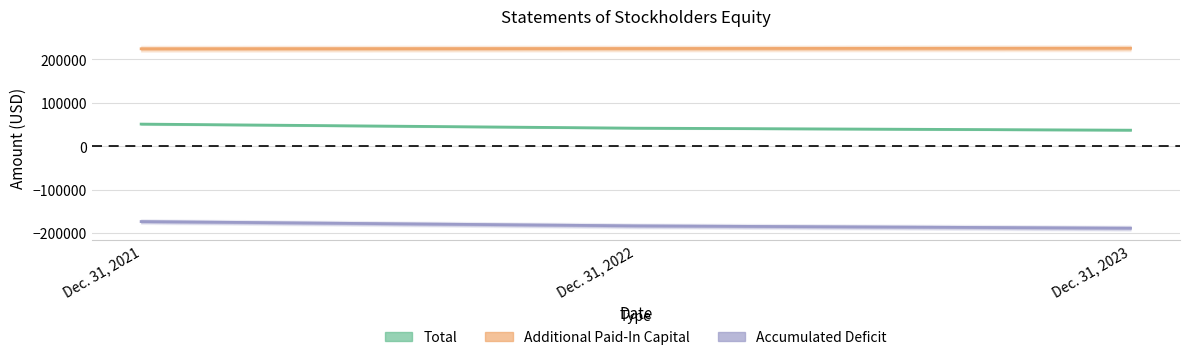

List the labels in order of Additional Paid-In Capital value, largest first.

Dec. 31, 2023, Dec. 31, 2022, Dec. 31, 2021